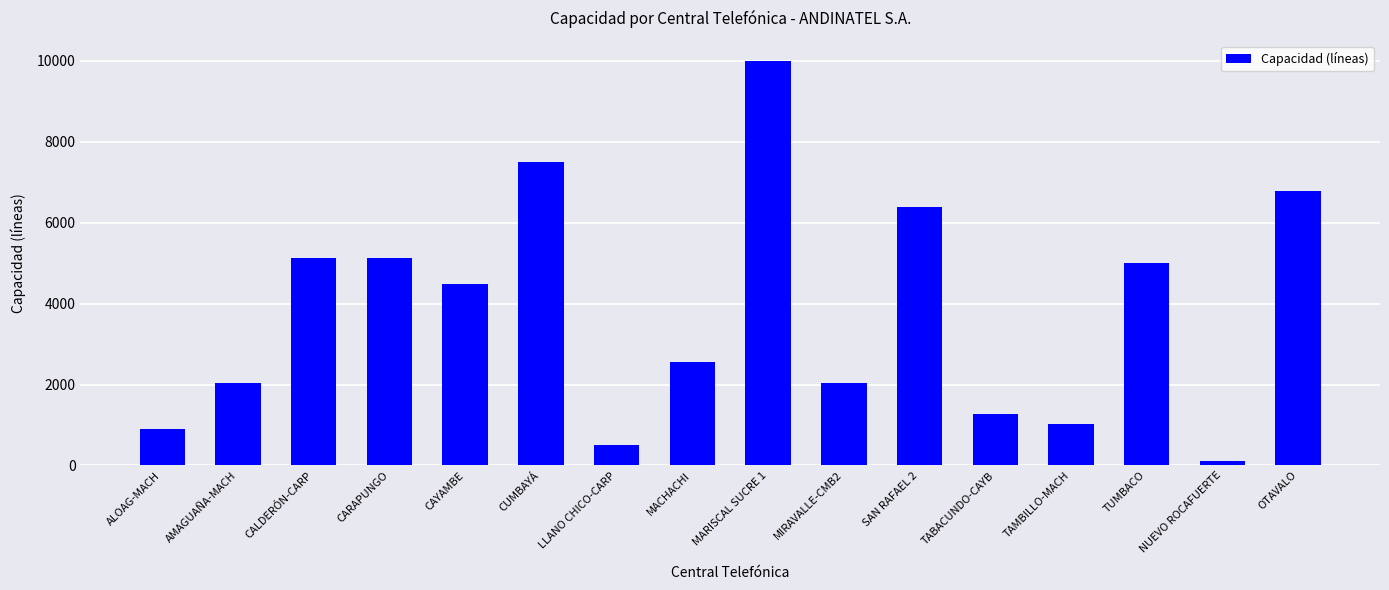

Which category has the highest value across all series?

MARISCAL SUCRE 1